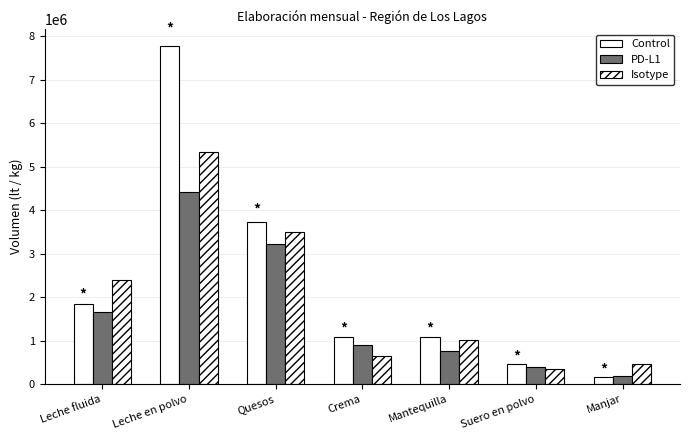

What is the lowest value of the Isotype series?

339325